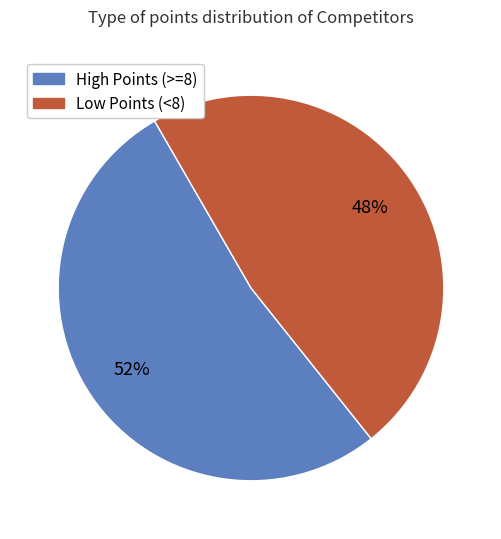

To the nearest percent, what is the average slice percentage?

50%